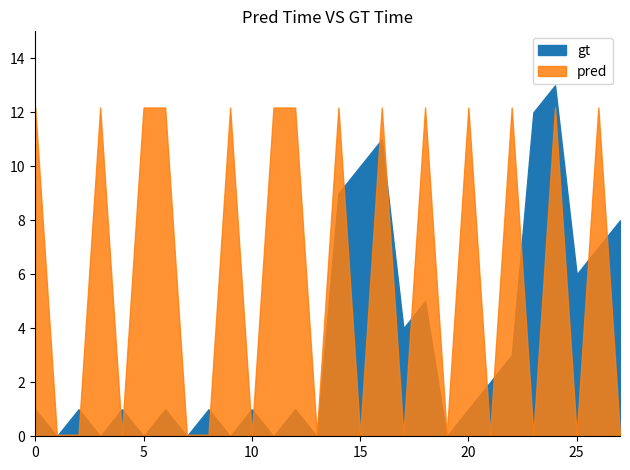

How many data points in gt are above 1?

12